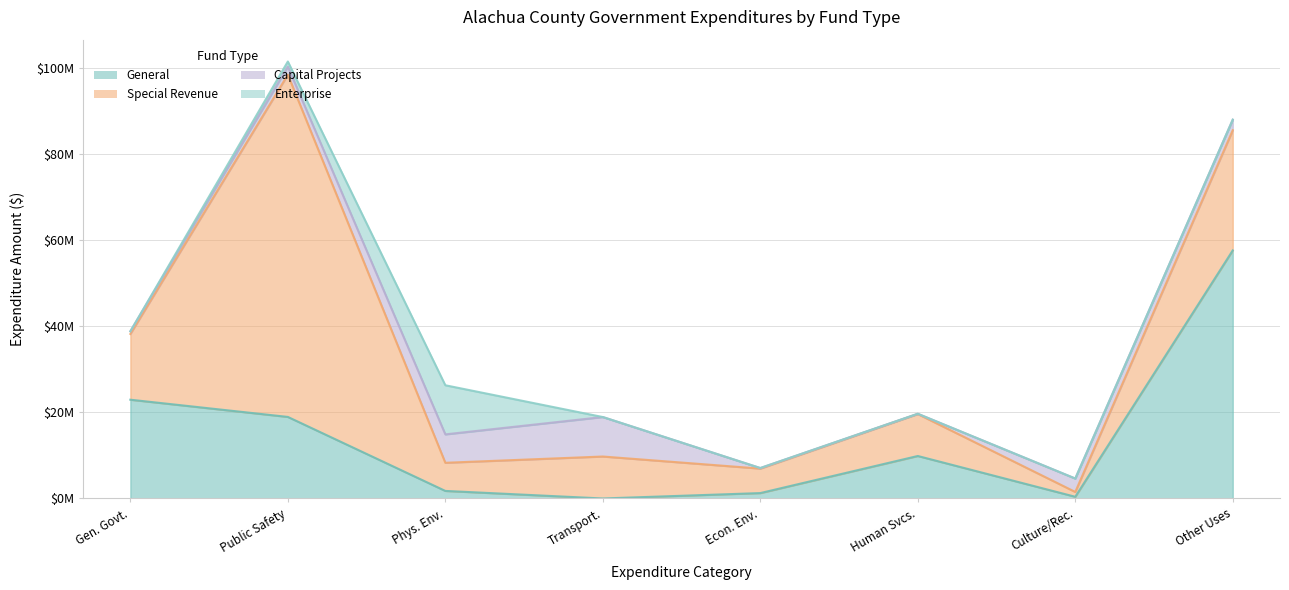

At which label does Special Revenue first exceed 9758655?

General Government Services